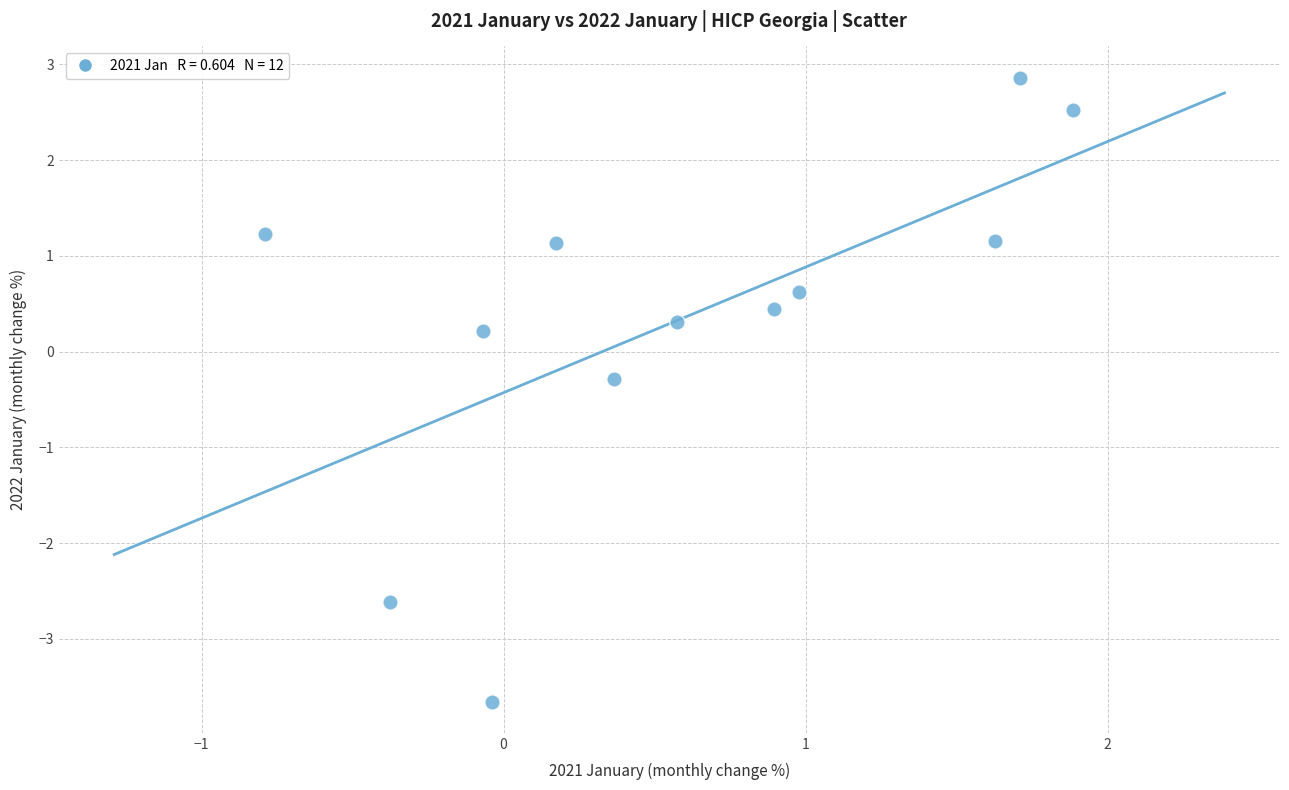

What is the range of X values (max minus min)?

2.7